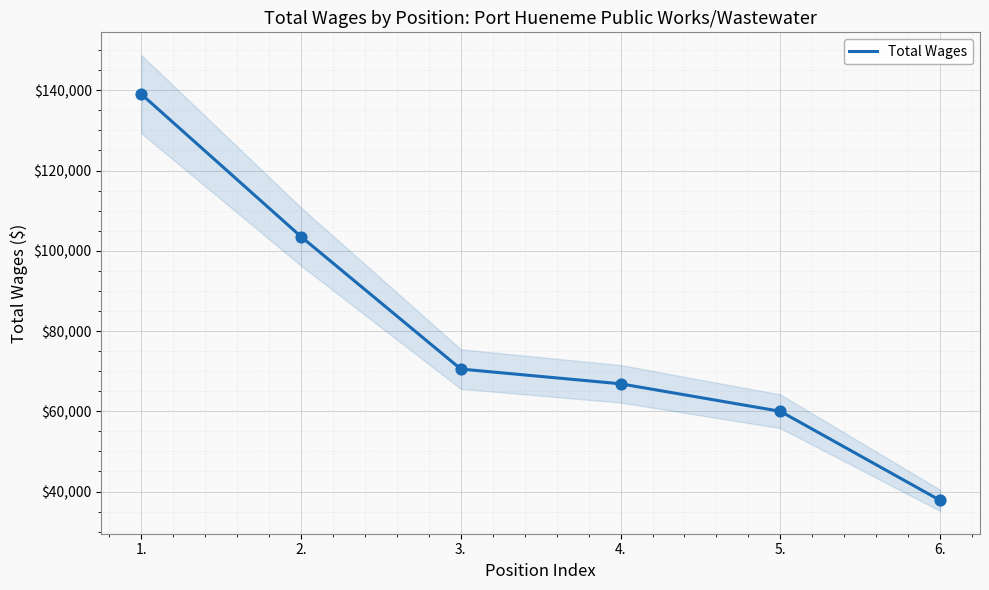

What is the ratio of the value at 6. to the value at 1.?

0.3